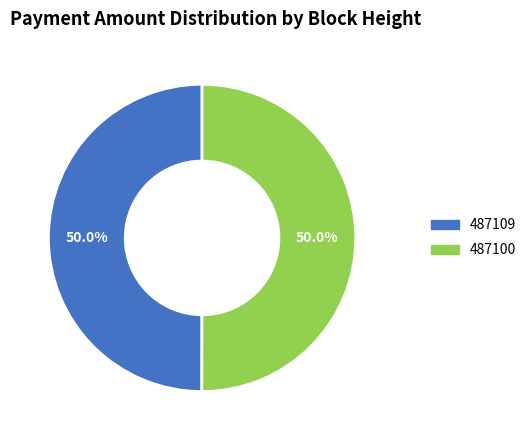

Combined, what portion of the pie is 487109 and 487100?

100.0%